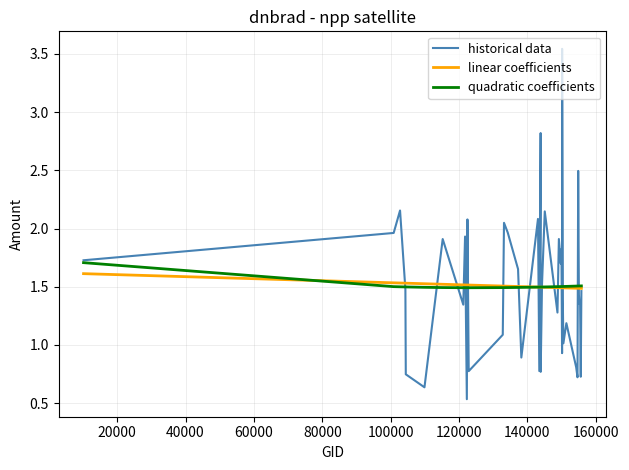

Which series has the largest range (max minus min)?

historical data